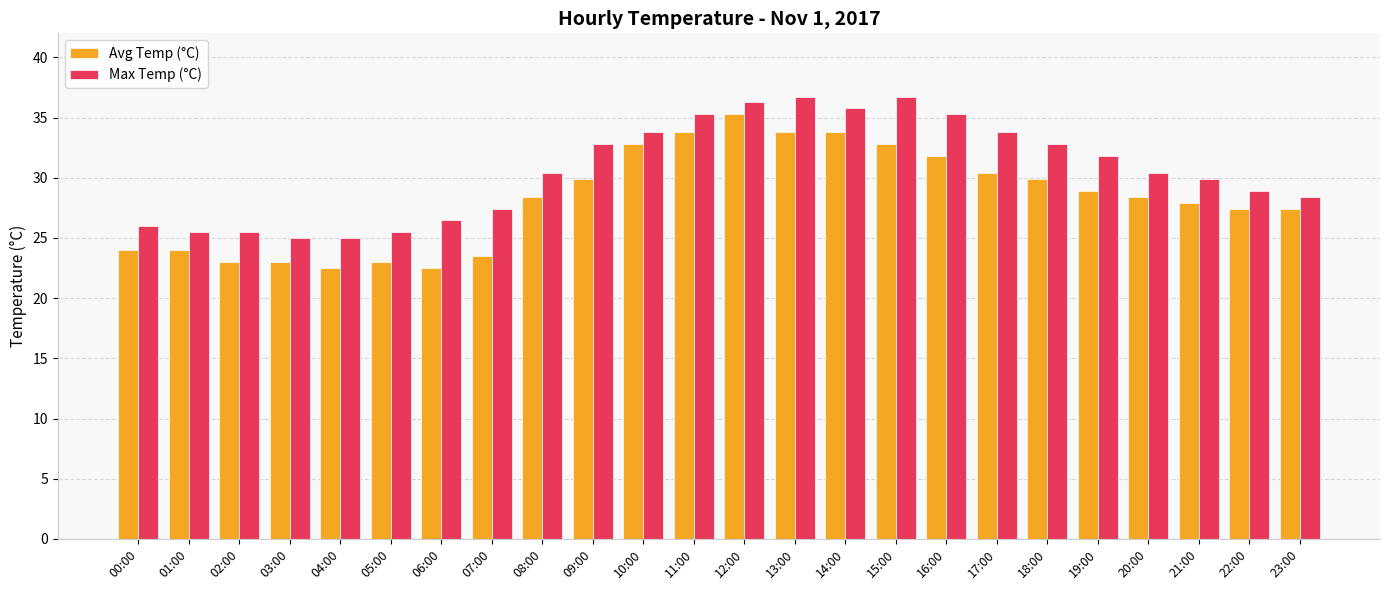

Reading left to right, extract all data points from this chart.

Avg Temp (°C): 00:00=24.0	01:00=24.0	02:00=23.0	03:00=23.0	04:00=22.5	05:00=23.0	06:00=22.5	07:00=23.5	08:00=28.4	09:00=29.9	10:00=32.8	11:00=33.8	12:00=35.3	13:00=33.8	14:00=33.8	15:00=32.8	16:00=31.9	17:00=30.4	18:00=29.9	19:00=28.9	20:00=28.4	21:00=27.9	22:00=27.4	23:00=27.4
Max Temp (°C): 00:00=26.0	01:00=25.5	02:00=25.5	03:00=25.0	04:00=25.0	05:00=25.5	06:00=26.5	07:00=27.4	08:00=30.4	09:00=32.8	10:00=33.8	11:00=35.3	12:00=36.3	13:00=36.8	14:00=35.8	15:00=36.8	16:00=35.3	17:00=33.8	18:00=32.8	19:00=31.9	20:00=30.4	21:00=29.9	22:00=28.9	23:00=28.4